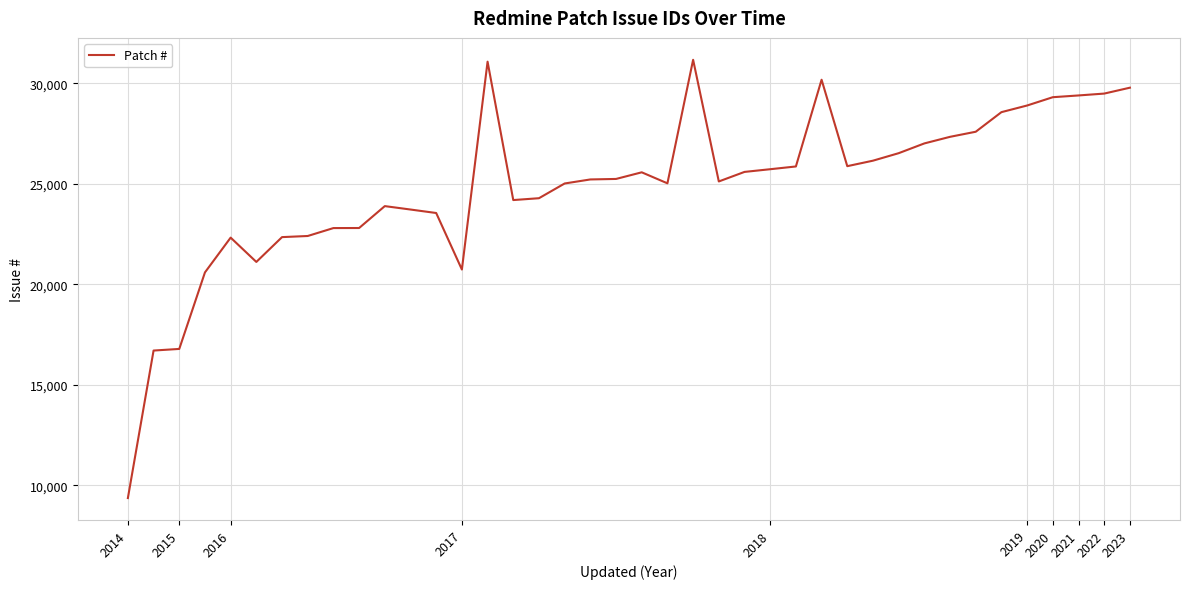

What is the smallest value displayed?

9359